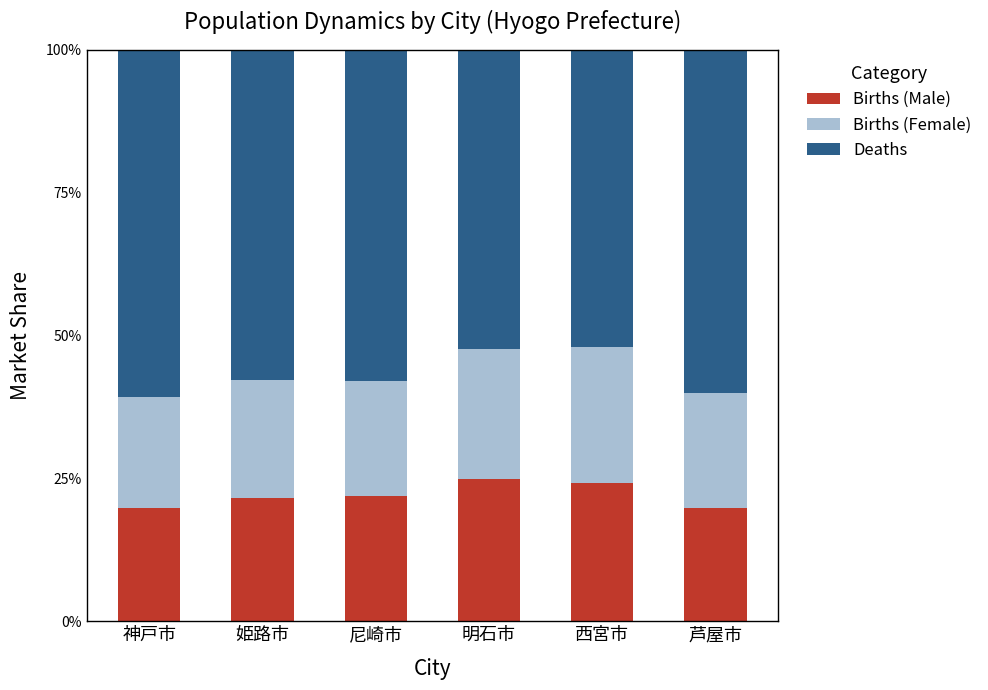

The value of Births (Male) at 神戸市 is 19.8. True or false?

True